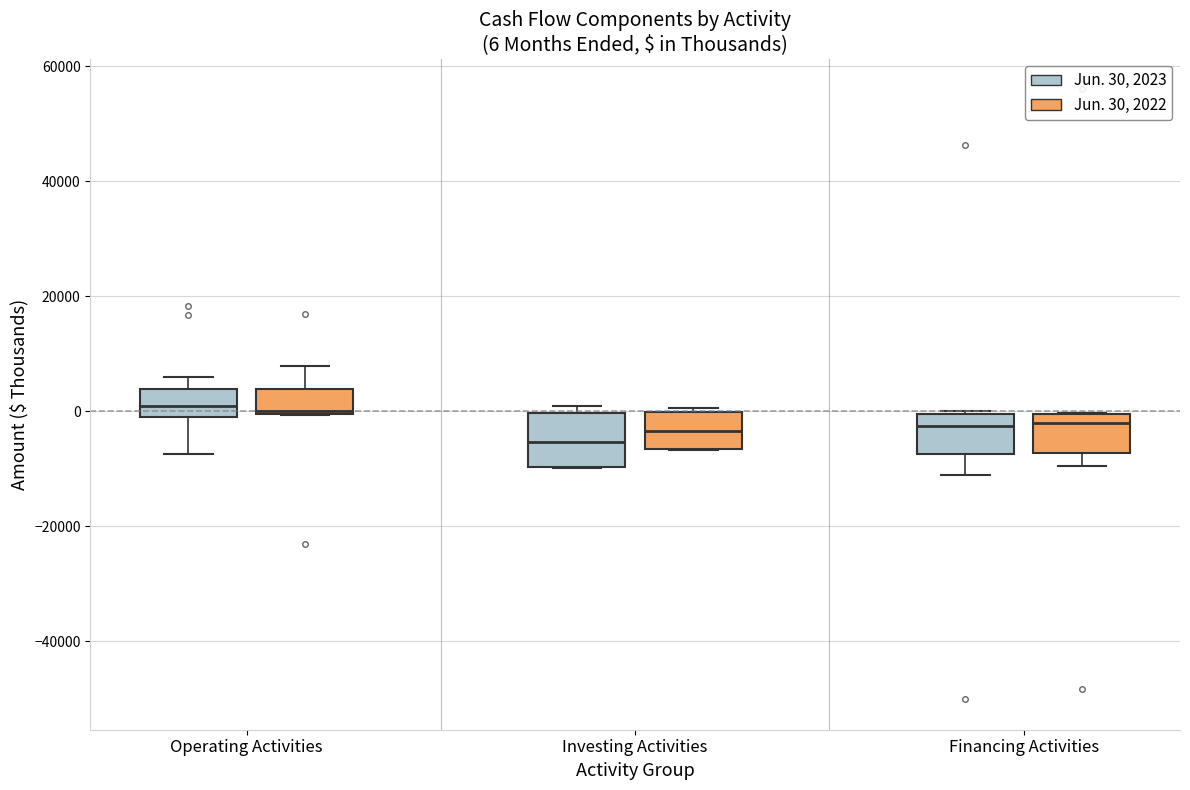

Which box is the tallest, from its lower edge to its upper edge?

Investing Activities (Jun. 30, 2023)